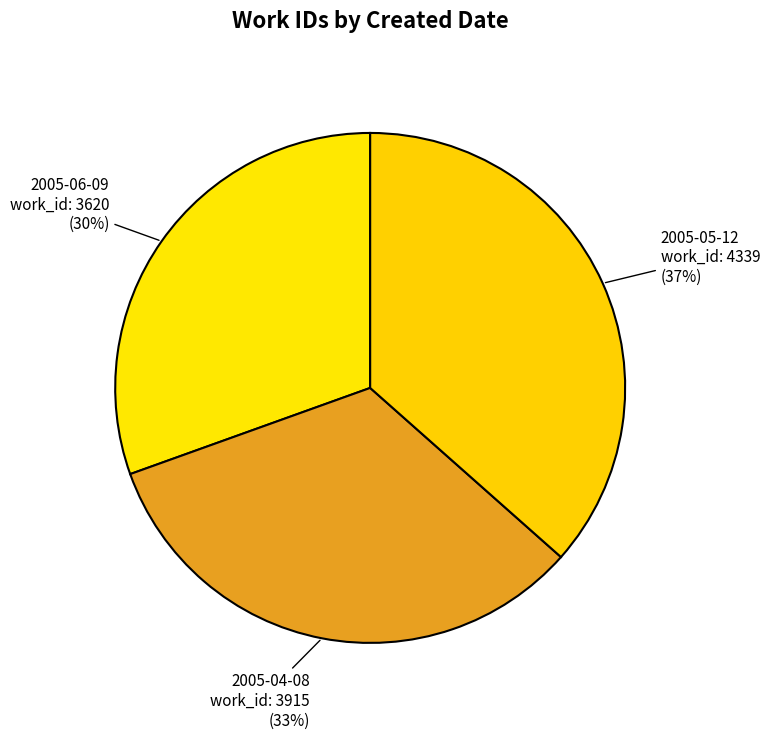

Do 2005-06-09 and 2005-05-12 together represent more than half of the pie?

Yes